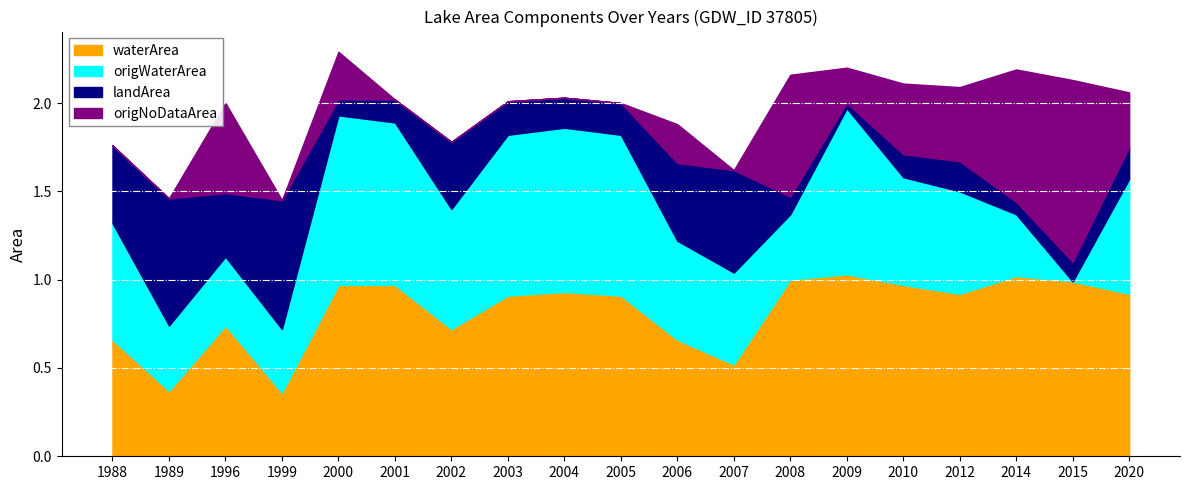

Where is the first local minimum for landArea?

1996